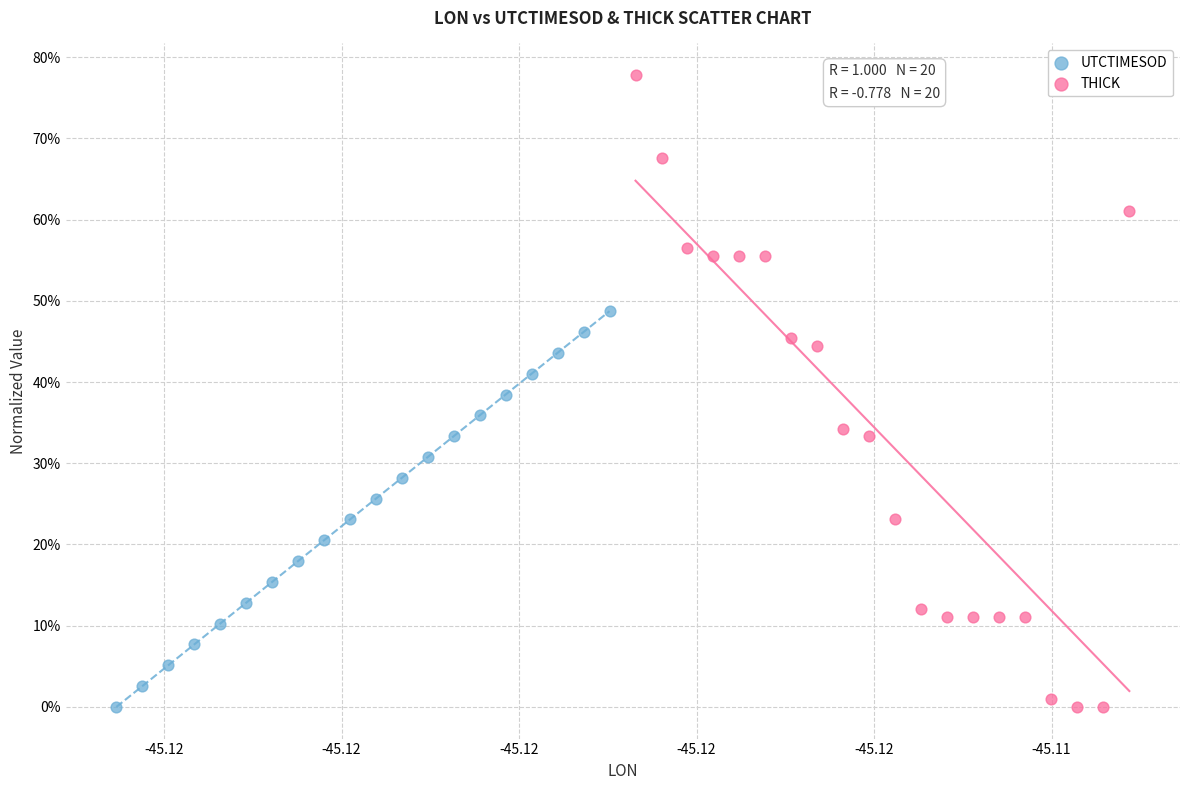

What are all the series names shown in the legend?

UTCTIMESOD, THICK